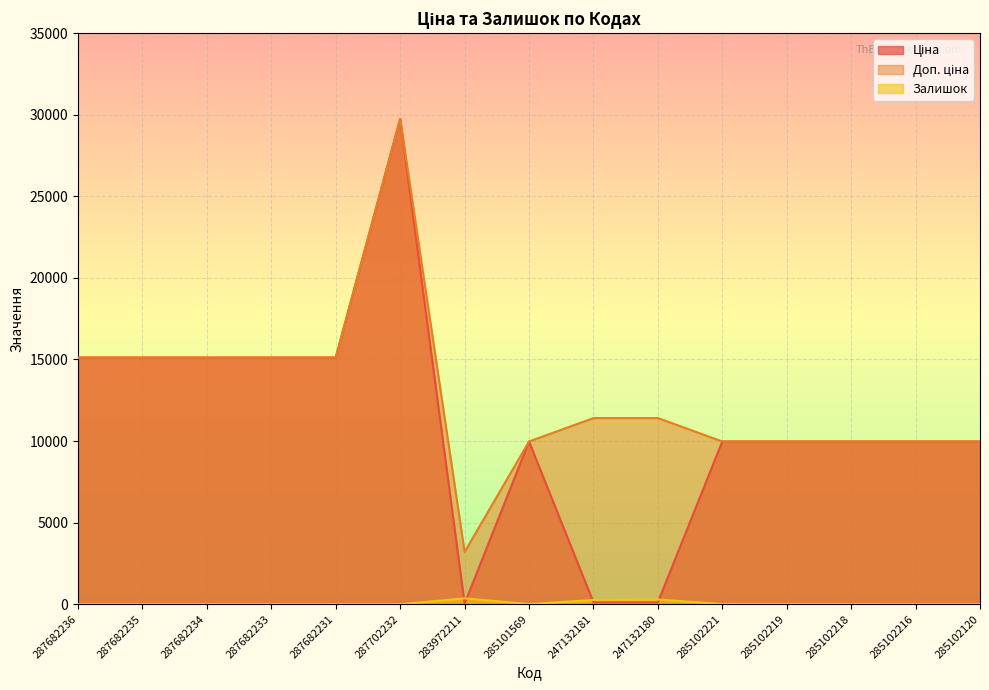

What is the label of the 1st point from the left?

287682236